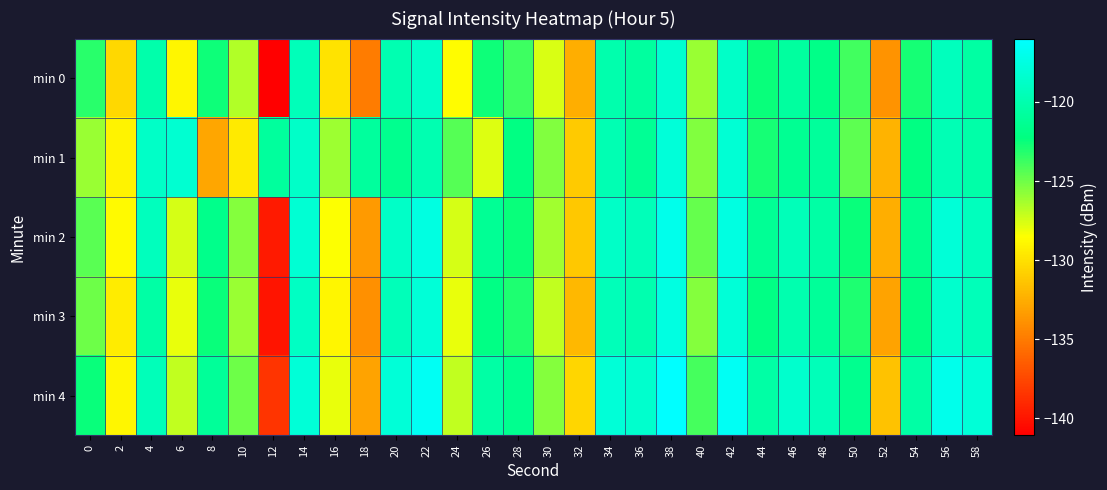

How many data points does each series have?

30